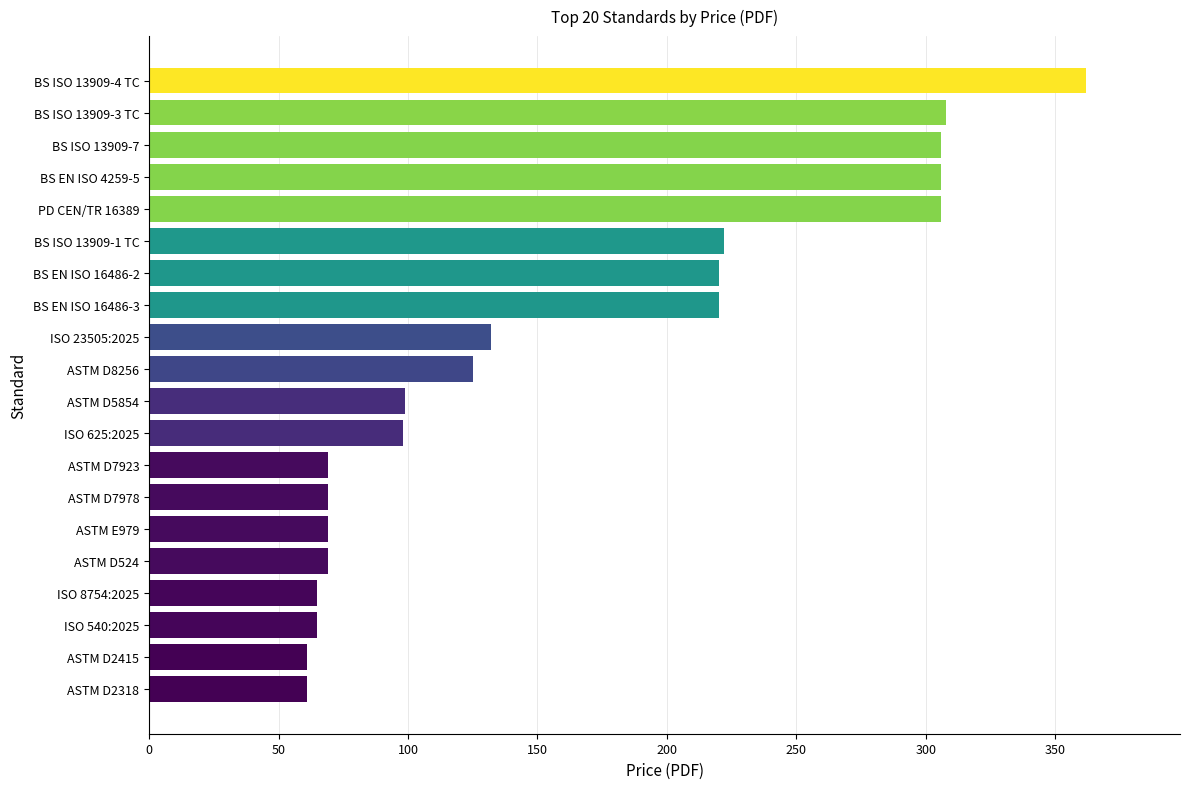

Which label corresponds to the largest value in the chart?

BS ISO 13909-4 TC